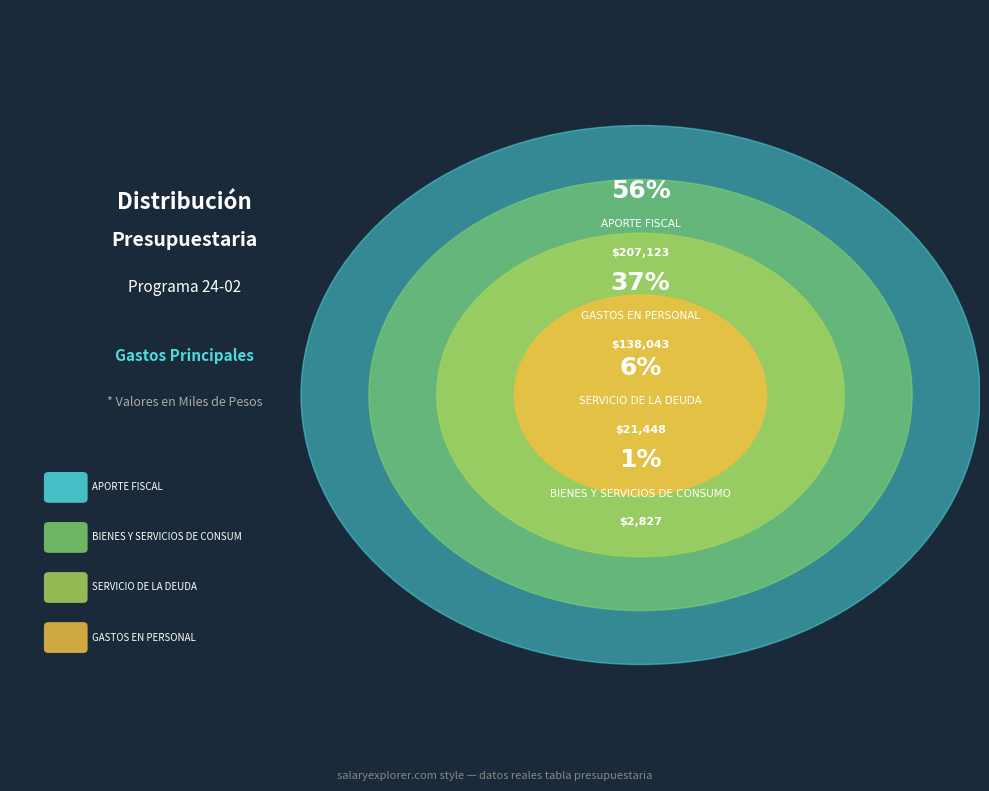

Between APORTE FISCAL and SERVICIO DE LA DEUDA, which is larger?

APORTE FISCAL